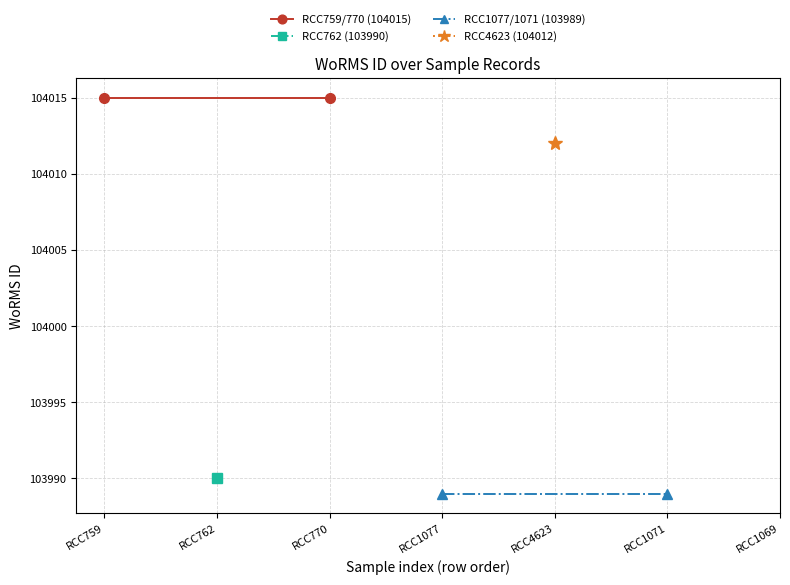

Is it true that RCC759/770 (104015) equals 104015 at RCC770?

True